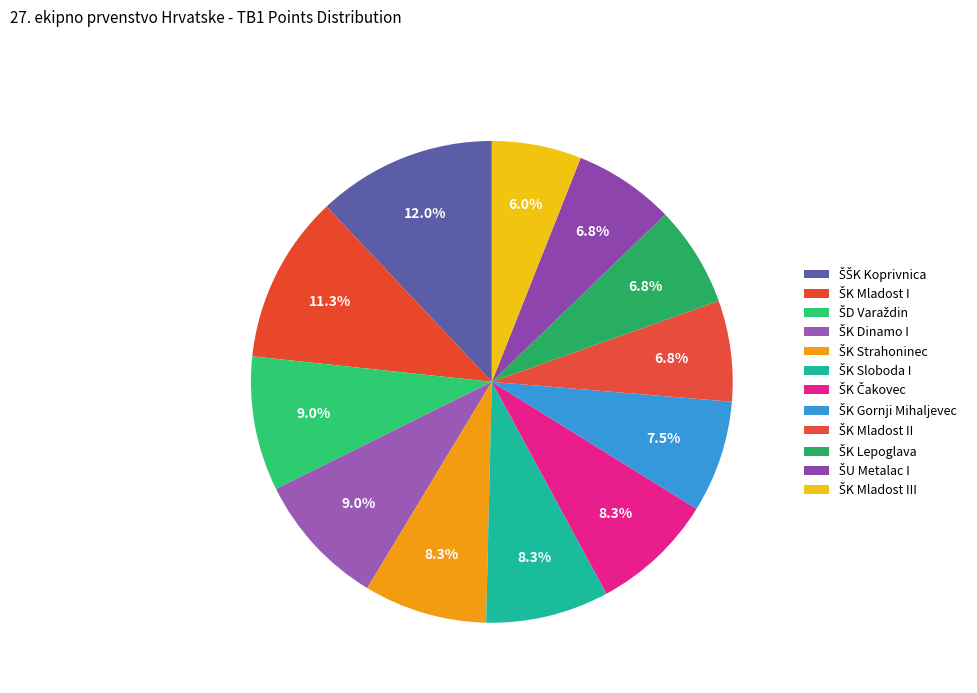

Count the number of slices in the pie.

12